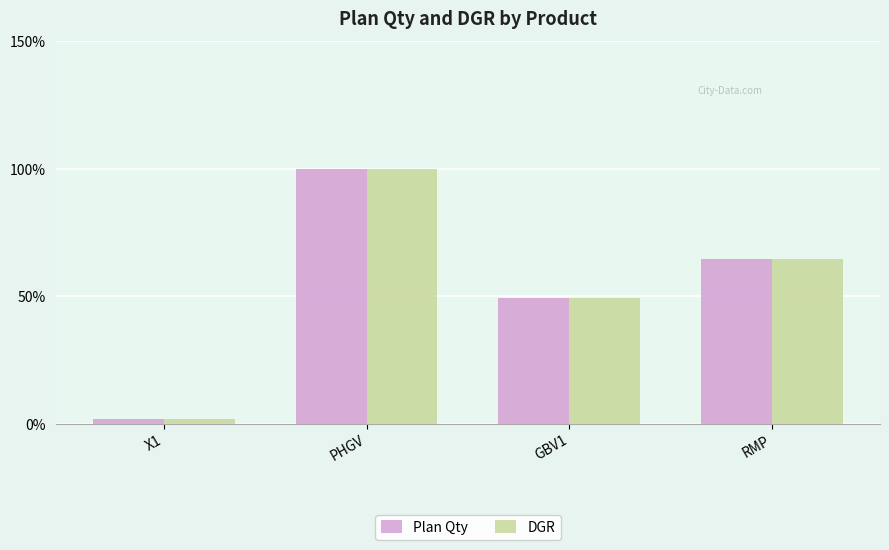

What are all the series names shown in the legend?

Plan Qty, DGR